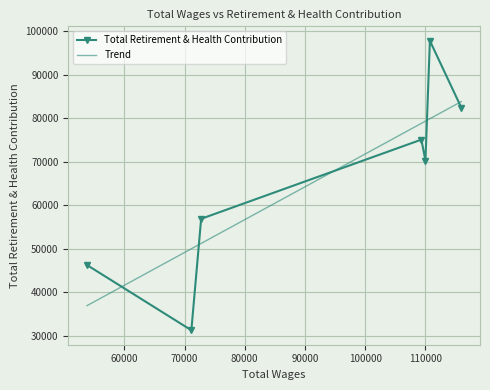

What is the greatest value displayed?

97846